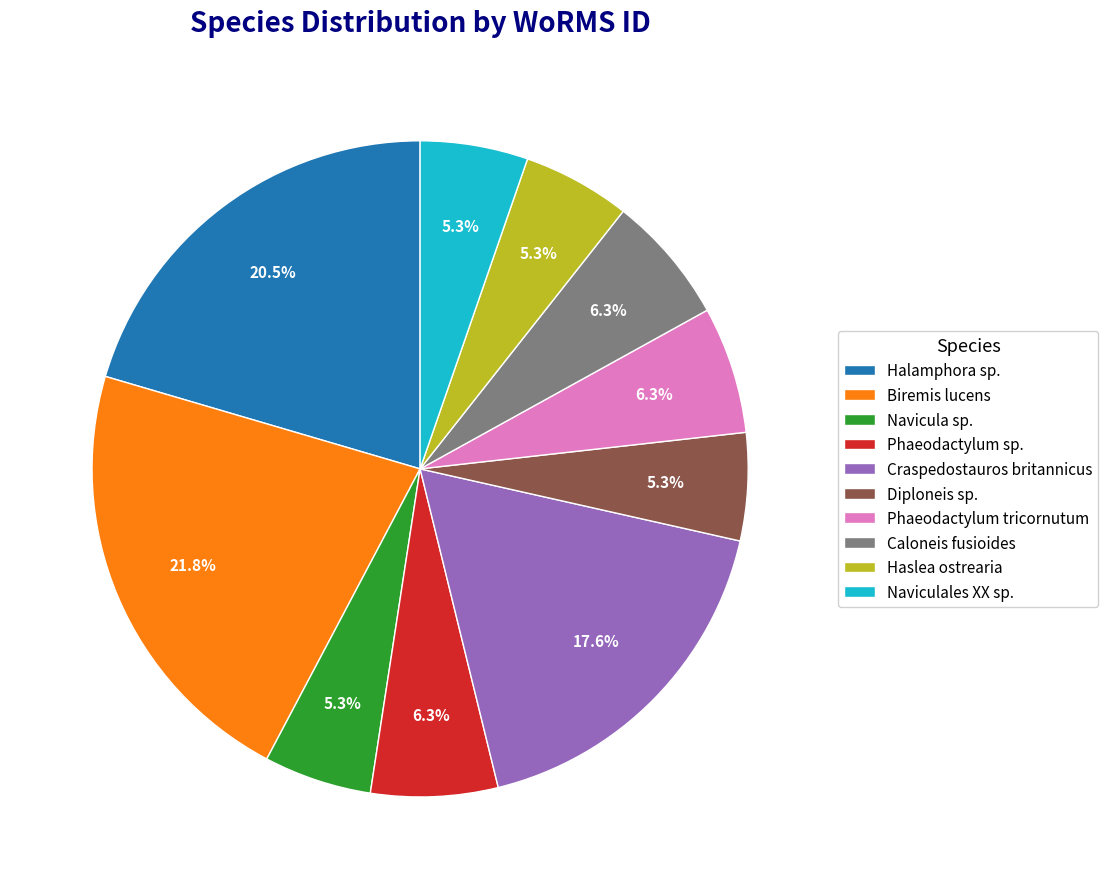

Is Craspedostauros britannicus the majority of the pie?

No